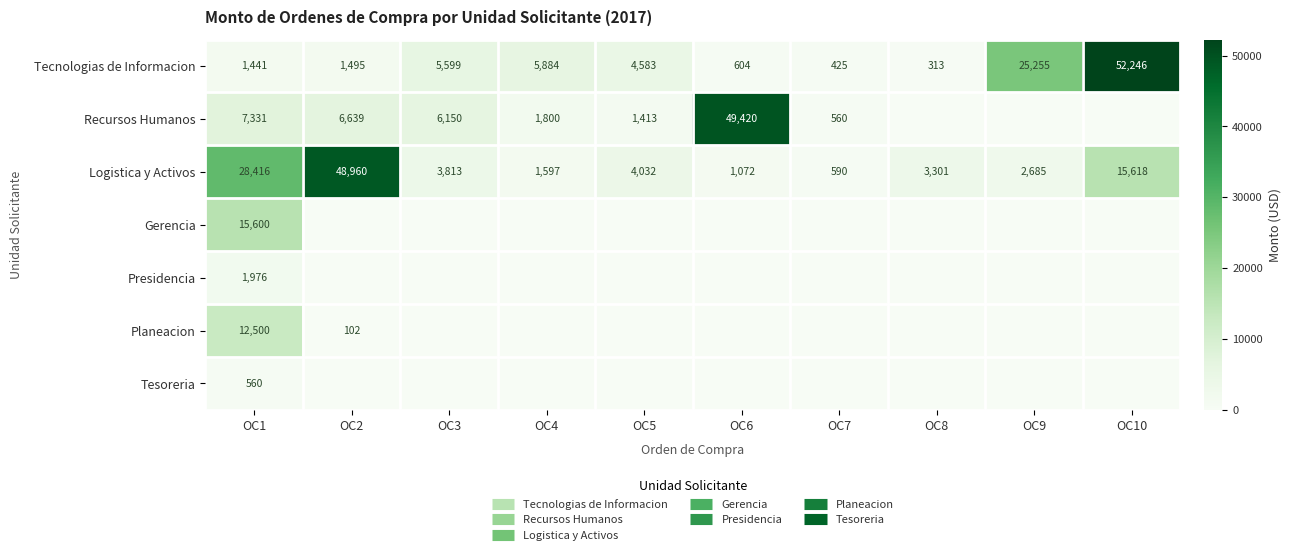

How many data points does each series have?

10